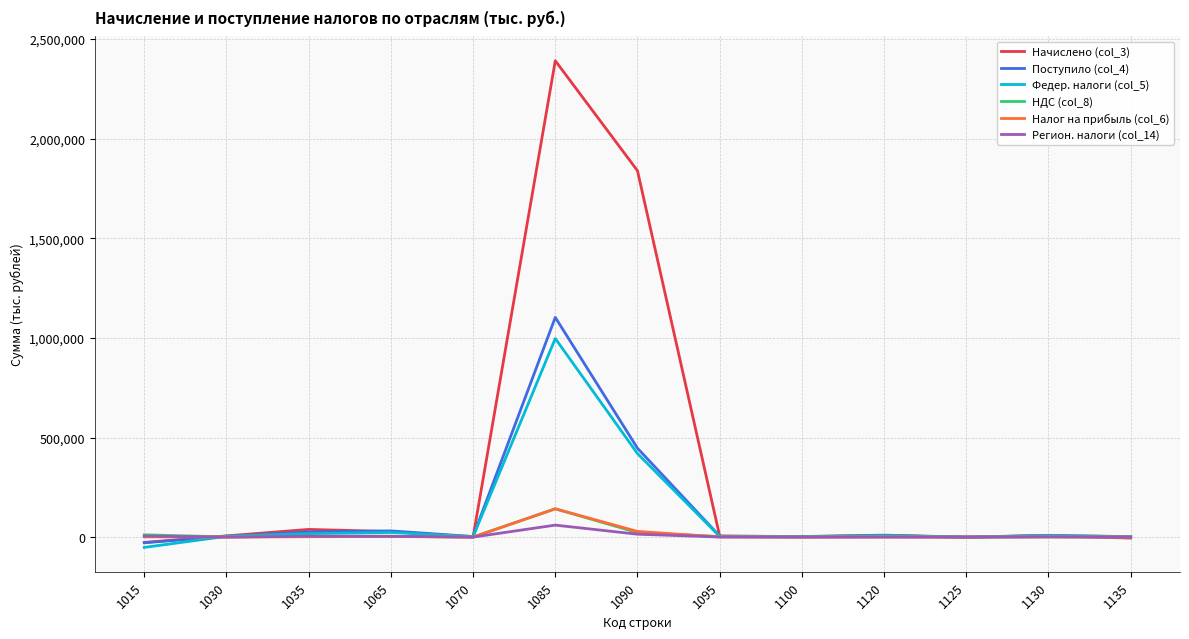

Between 1015 and 1120, which series saw the biggest shift?

Федер. налоги (col_5)